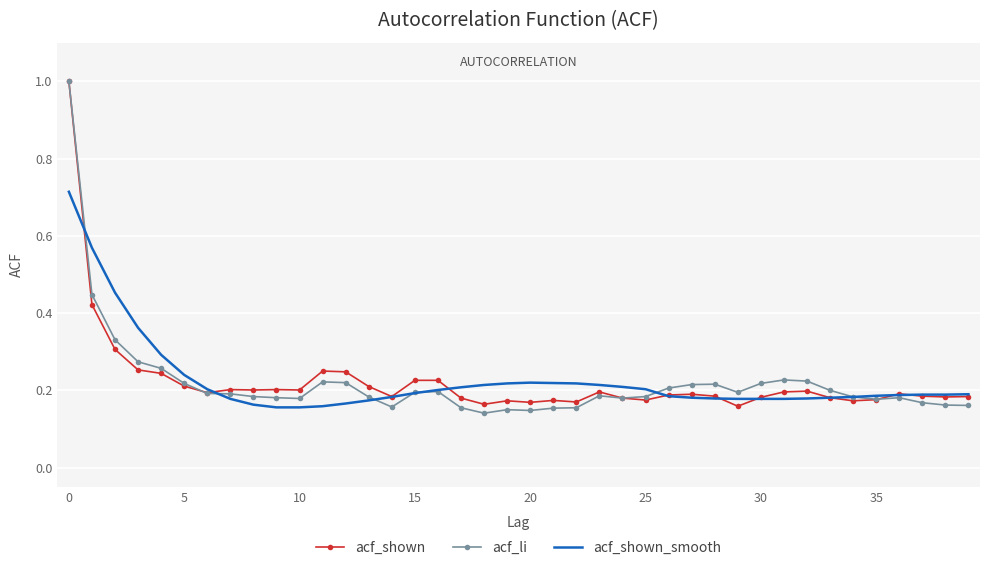

After their last crossing, which series has the higher values: acf_shown or acf_li?

acf_shown